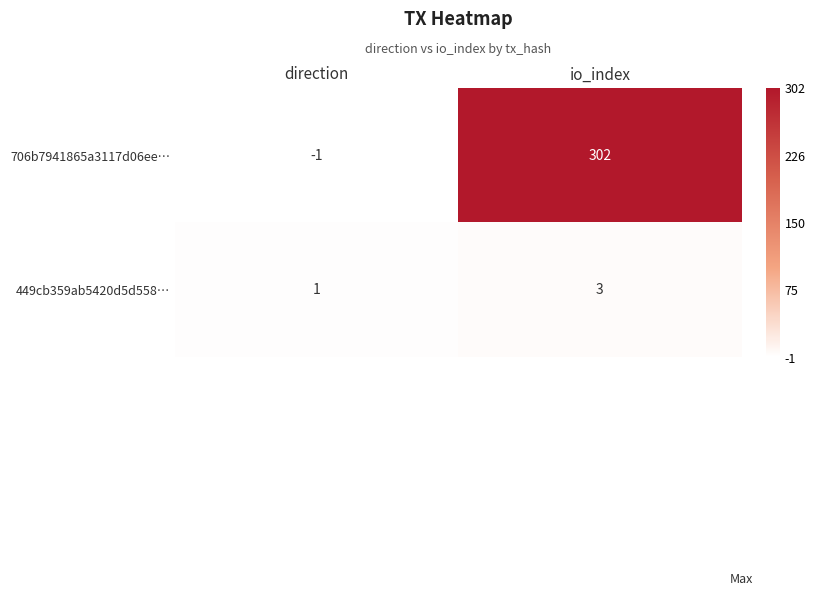

What value does the 706b7941865a3117d06ee… series have at io_index?

302